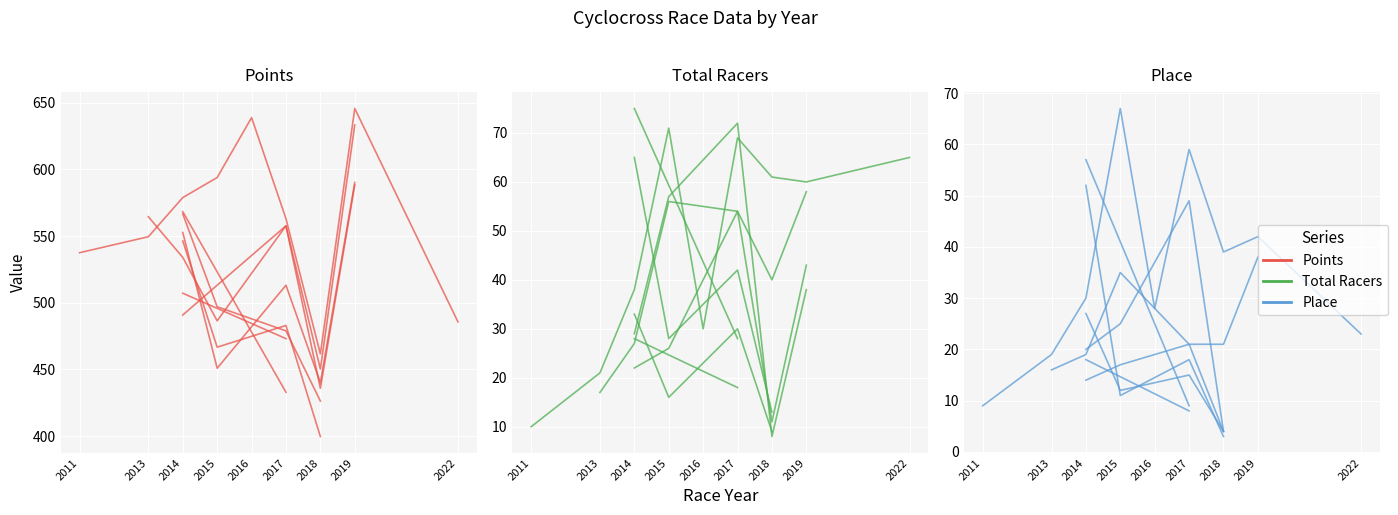

Which has a higher value, 2013 or 2018?

2013